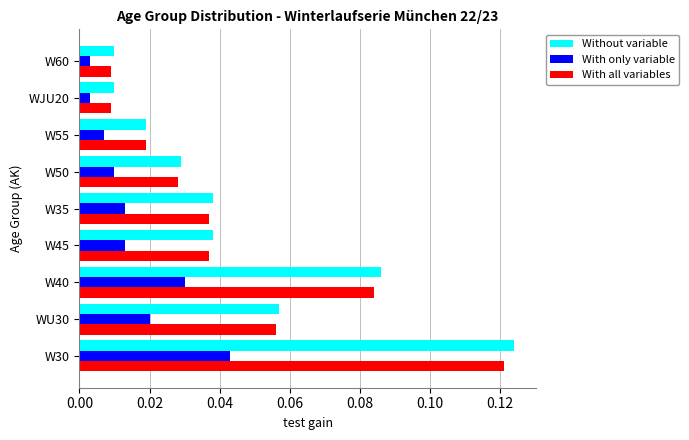

Which category has the highest value across all series?

W30